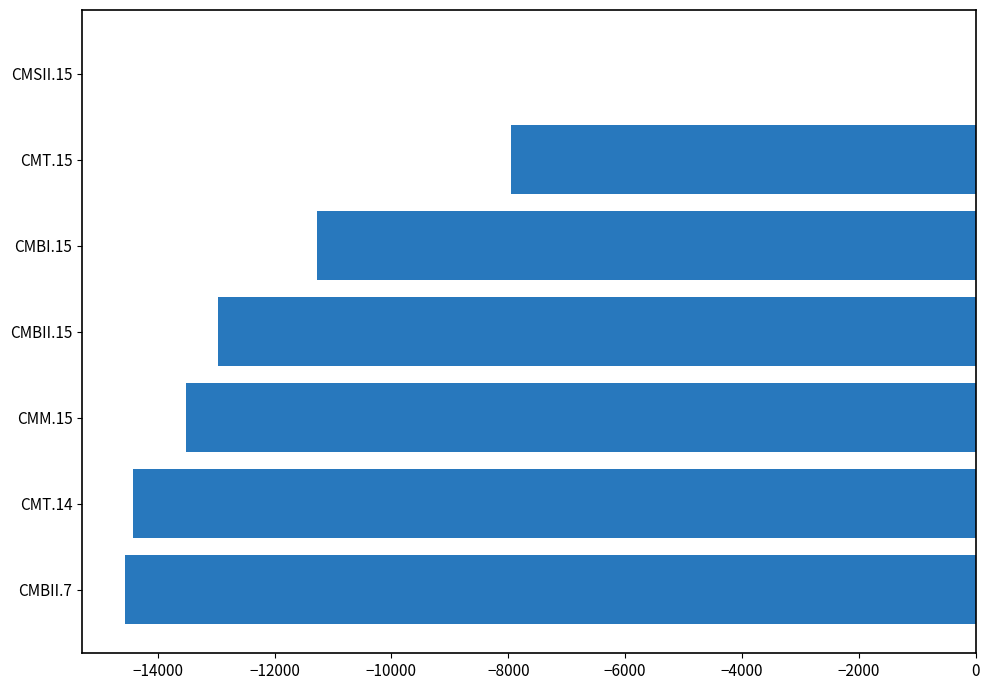

What is the average value?

-10673.1